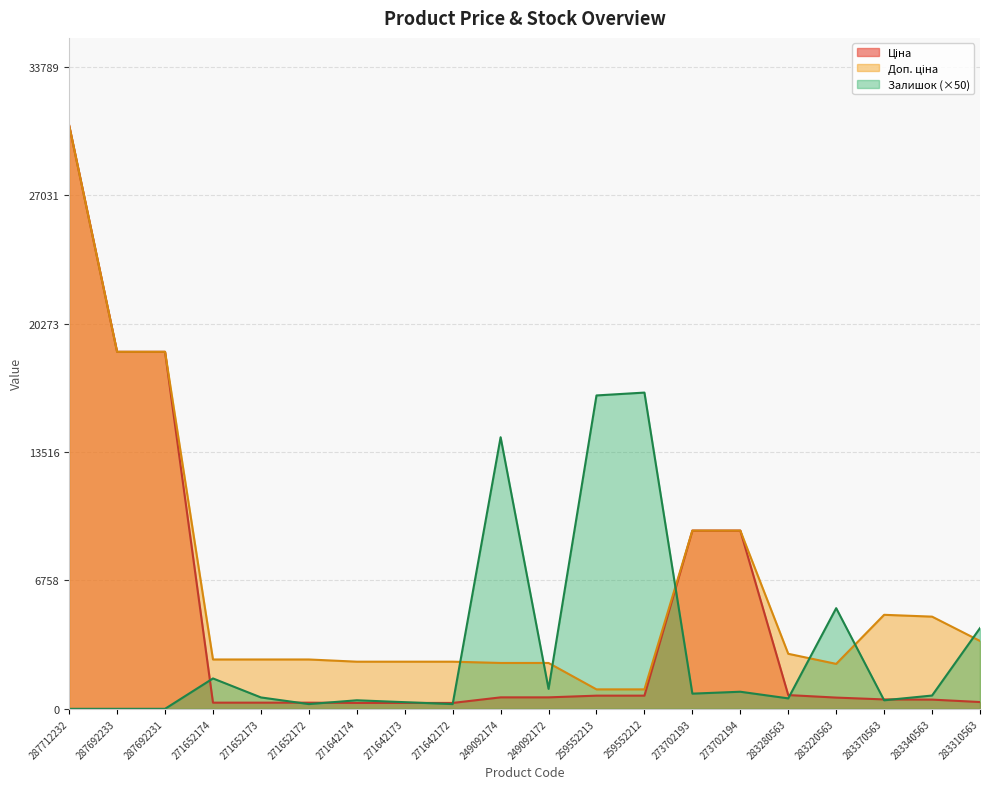

What is the maximum value for Залишок?

16650.0